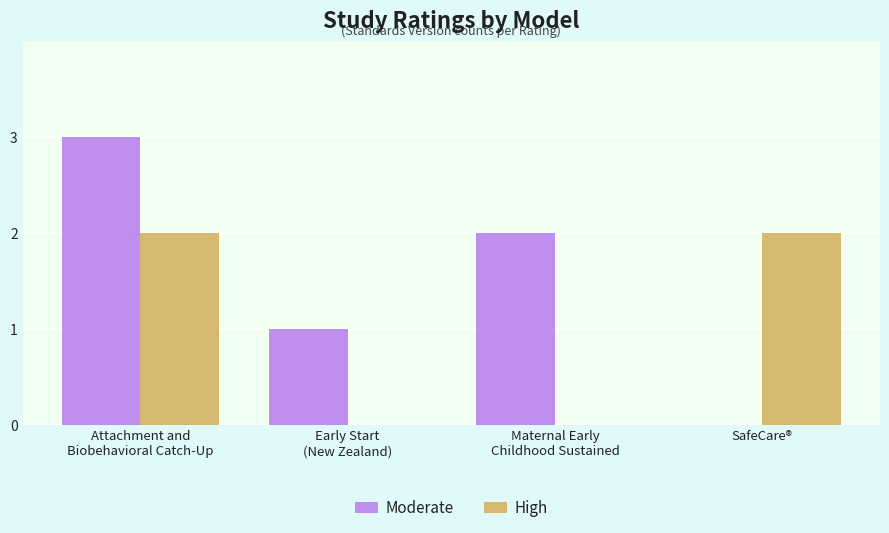

Which series changed the most between Early Start
(New Zealand) and SafeCare®?

High